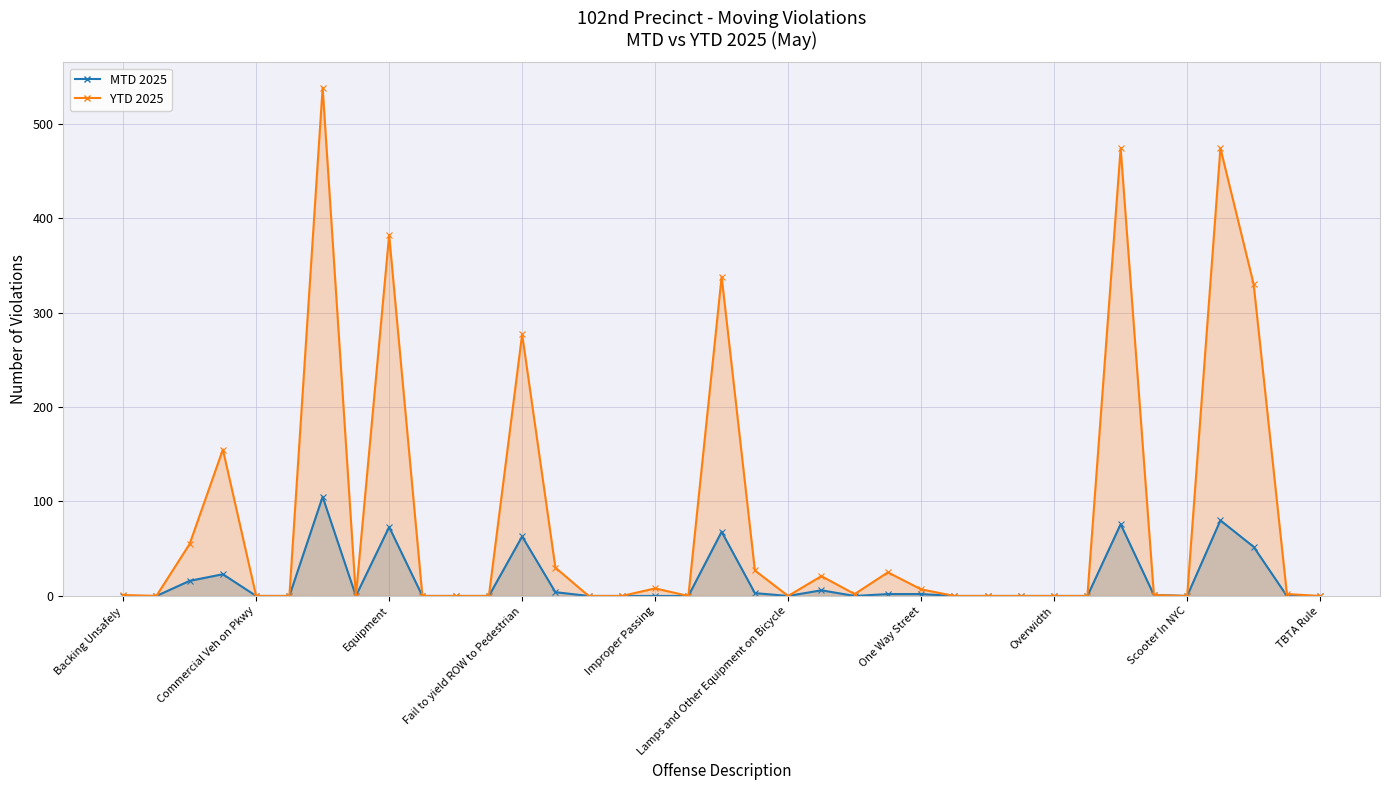

How many interior local peaks does the MTD 2025 (line) series have?

8